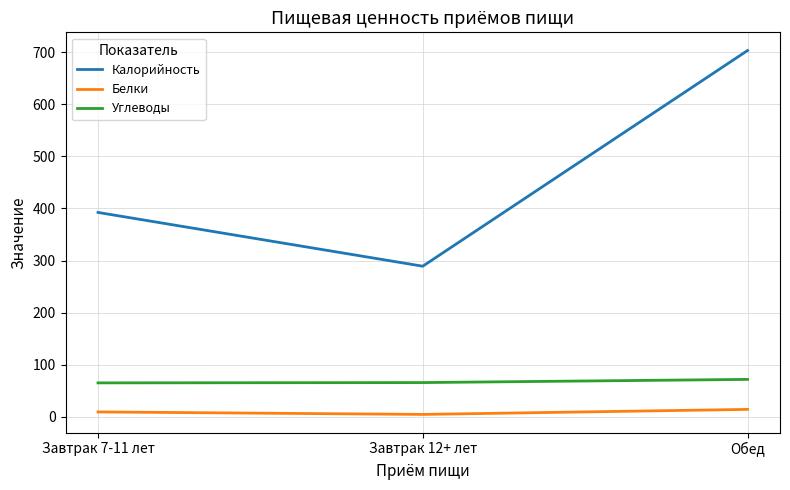

Is this an area chart (filled region under the line)?

No